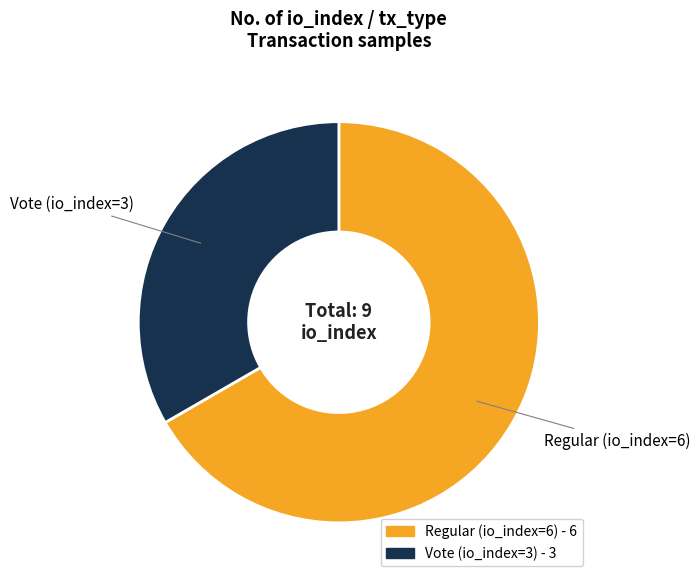

Is it true that Vote (io_index=3) is 41% of the pie?

False